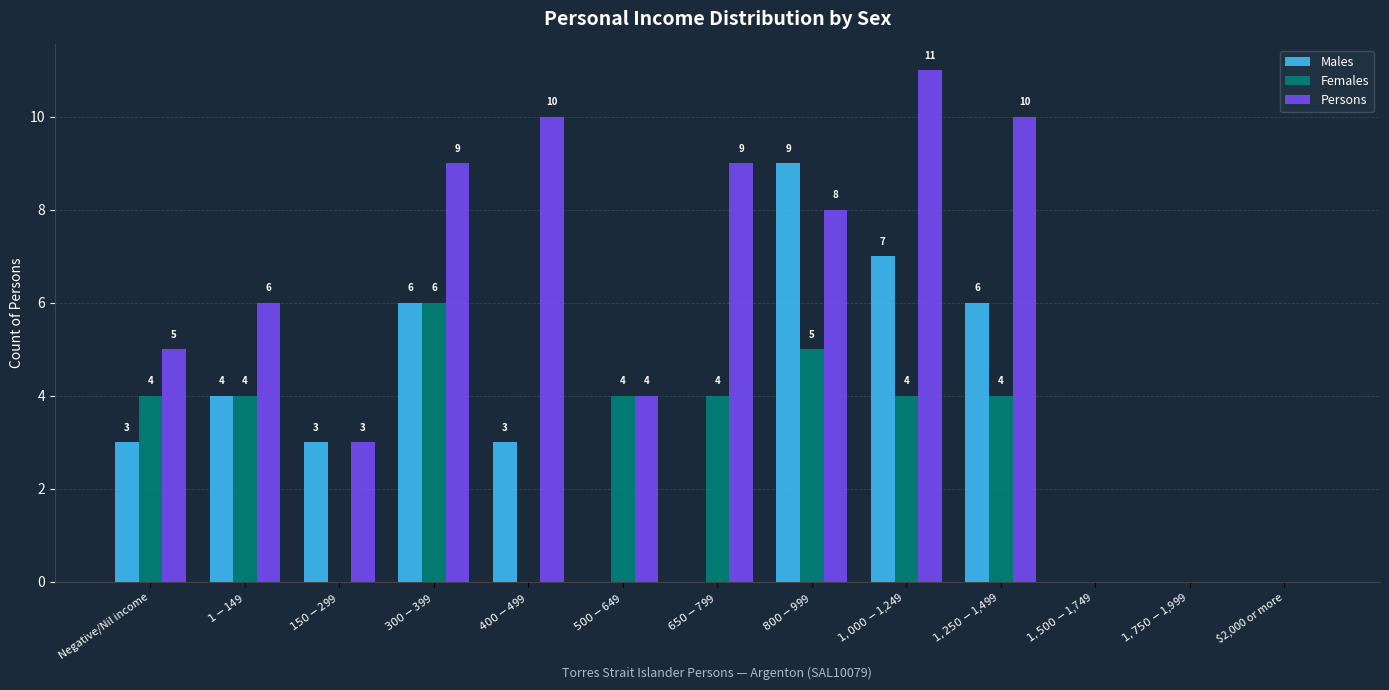

What is the maximum value shown in the chart?

11